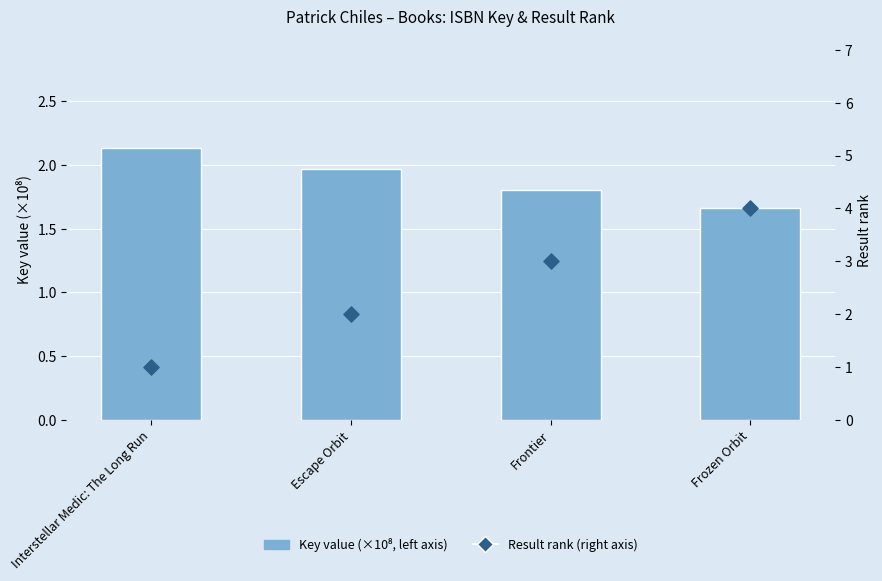

What is the total value across all series at Escape Orbit?

4.0